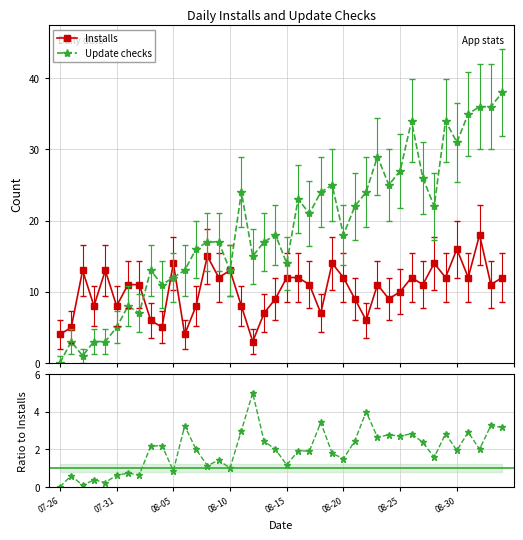

Does the chart display data point markers on the line(s)?

Yes